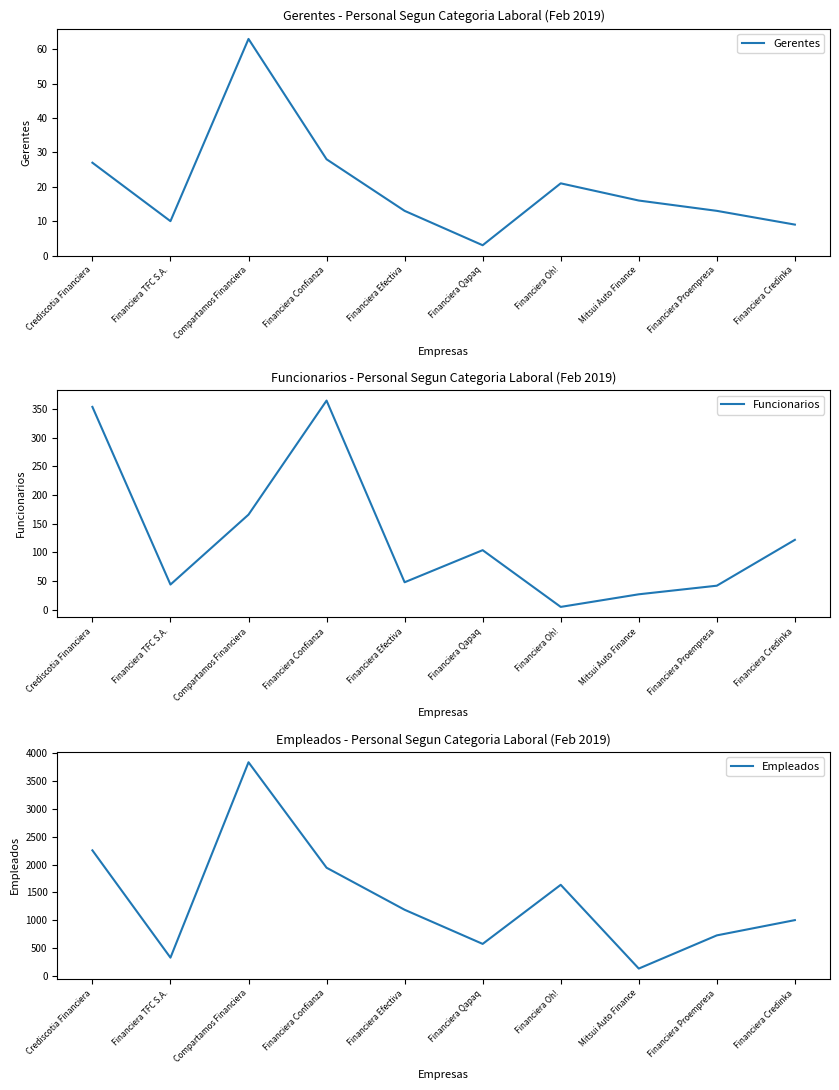

What is the maximum value shown in the chart?

3837